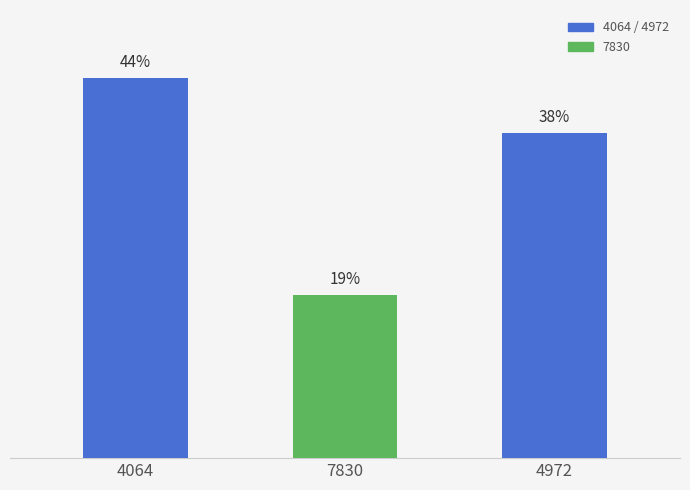

What is the maximum value shown in the chart?

43.8